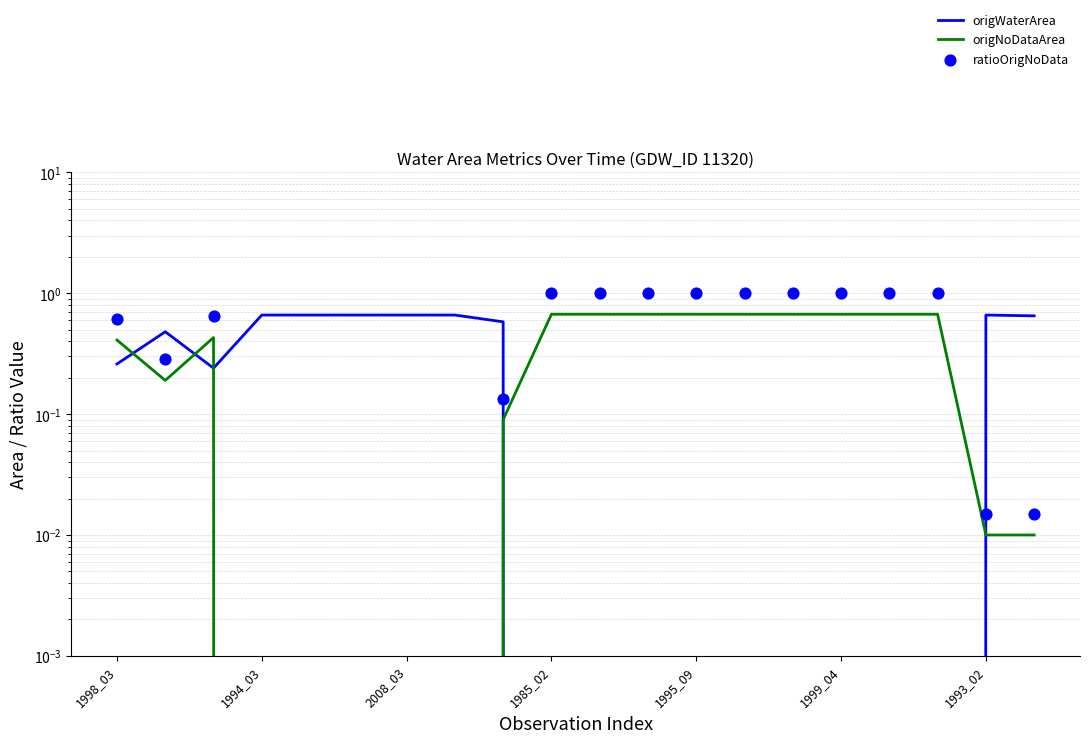

At which category is the sum across all series the highest?

1985_02